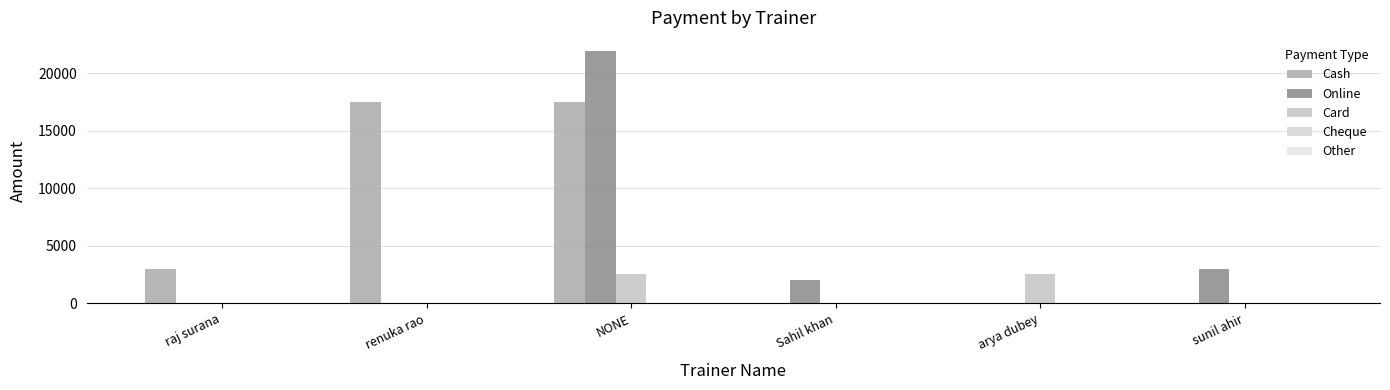

Does the chart contain stacked bars?

No